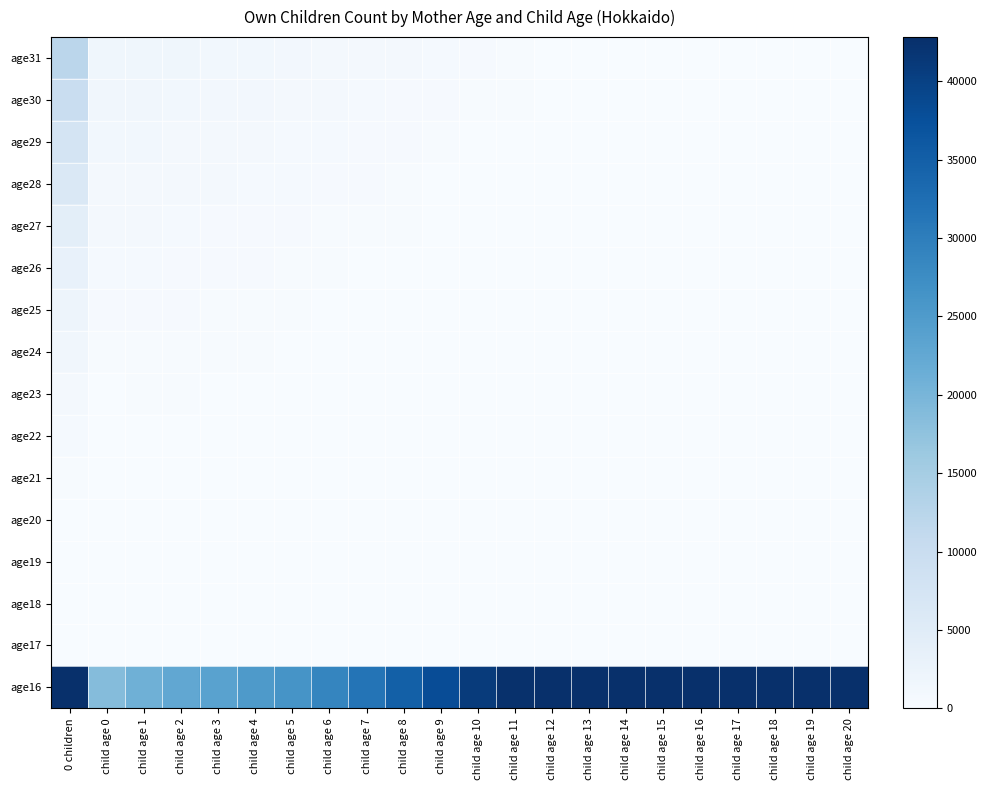

List the series in order of their peak value, lowest first.

age17, age18, age19, age20, age21, age22, age23, age24, age25, age26, age27, age28, age29, age30, age31, age16